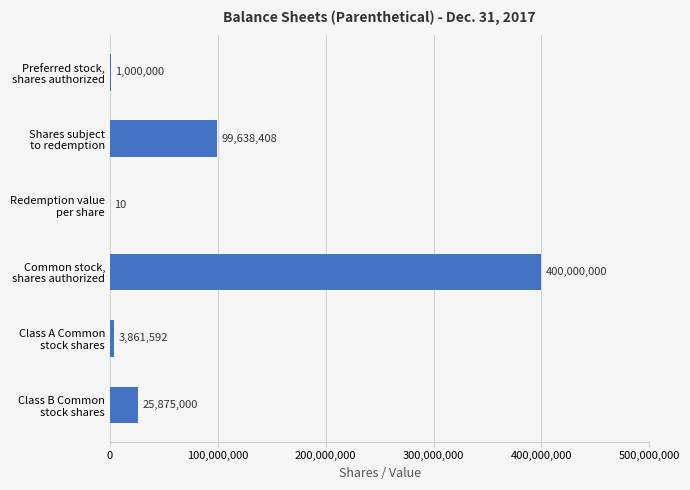

What is the greatest value displayed?

400000000